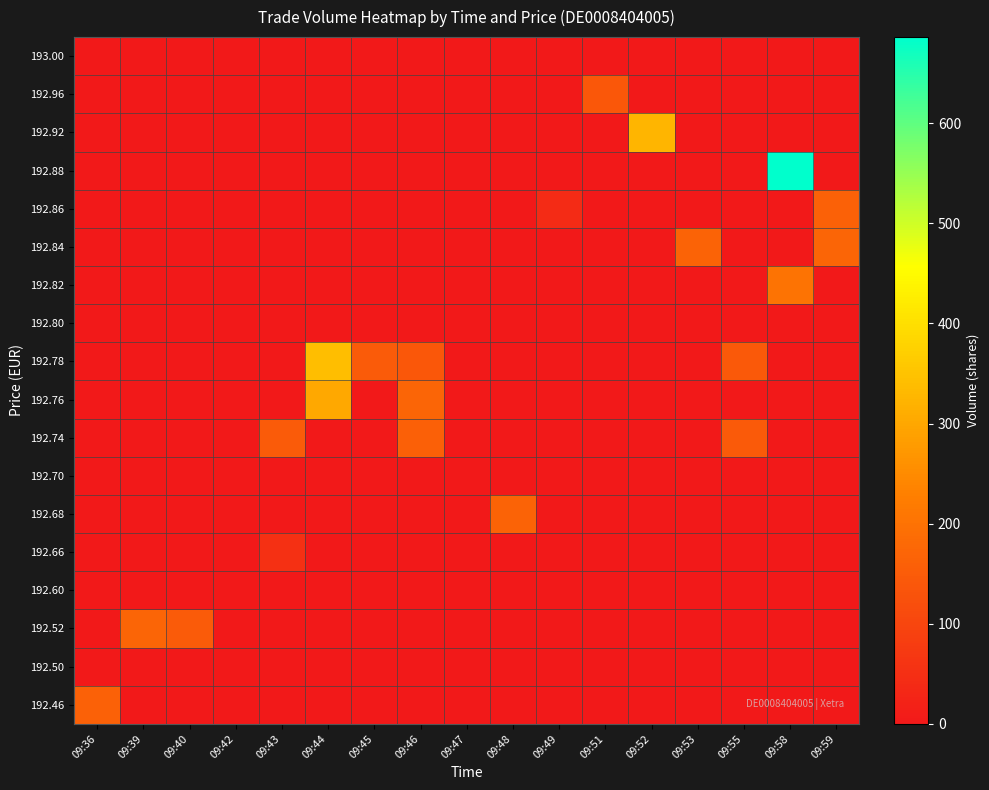

At 09:47, list the series in order from smallest to largest.

192.46, 192.50, 192.52, 192.60, 192.66, 192.68, 192.70, 192.74, 192.76, 192.78, 192.80, 192.82, 192.84, 192.86, 192.88, 192.92, 192.96, 193.00